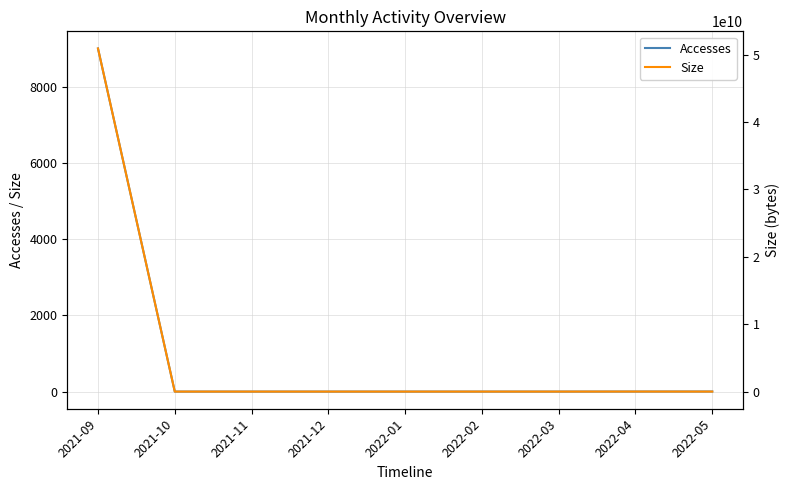

True or false: Accesses and Size cross at least once.

False